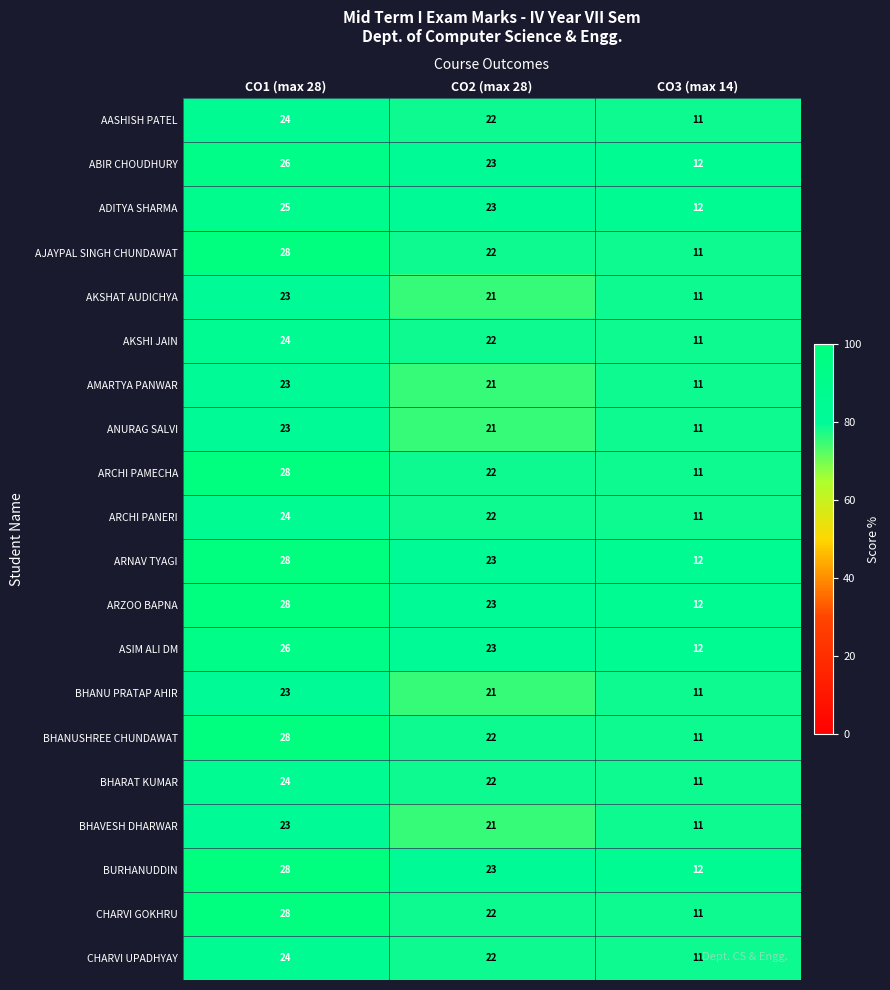

Is it true that AKSHI JAIN equals 11 at CO3 (max 14)?

True